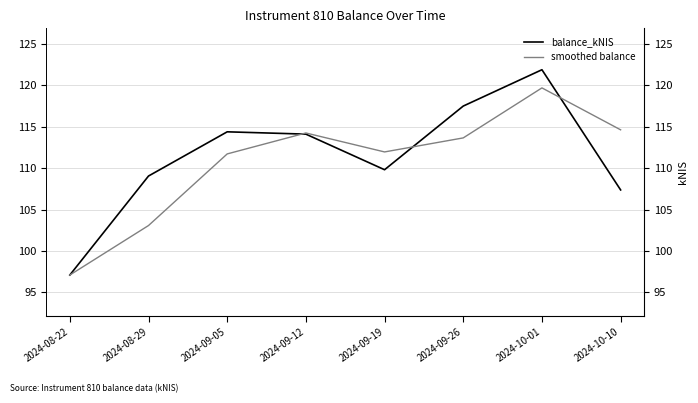

What is the value of the smoothed balance point at the 1st from the left?

97.1